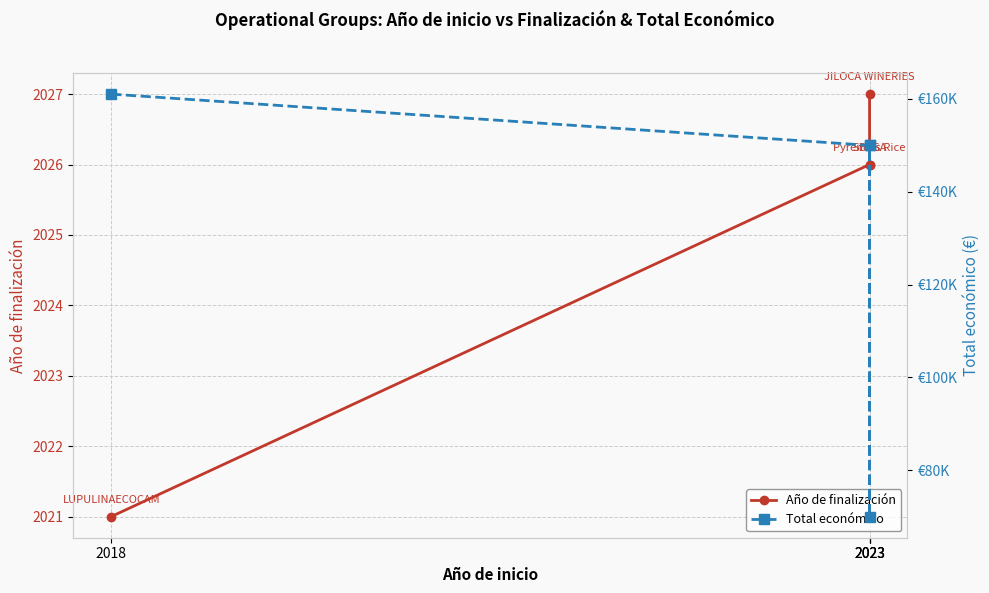

Rank the series at 2023 from lowest to highest value.

Año de finalización, Total económico